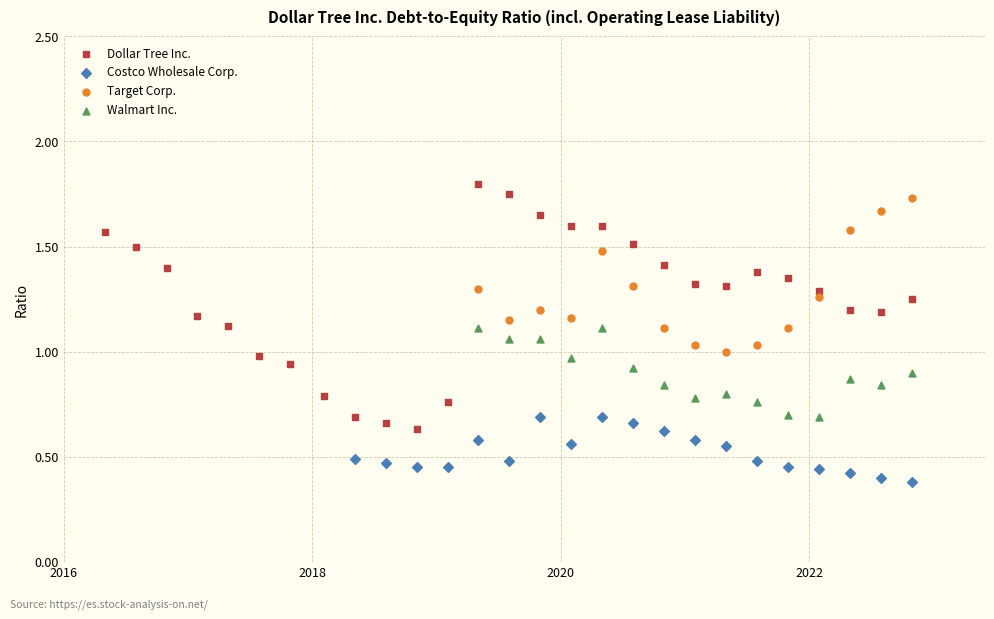

Which series contains the lowest Y value?

Costco Wholesale Corp.